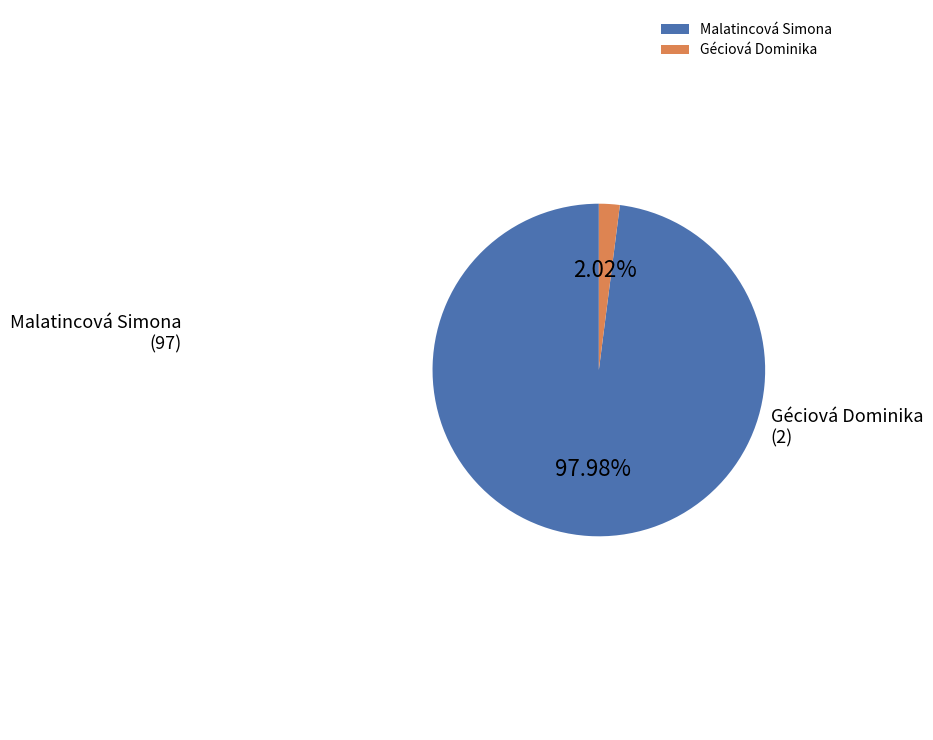

Is the sum of Géciová Dominika and Malatincová Simona greater than half?

Yes